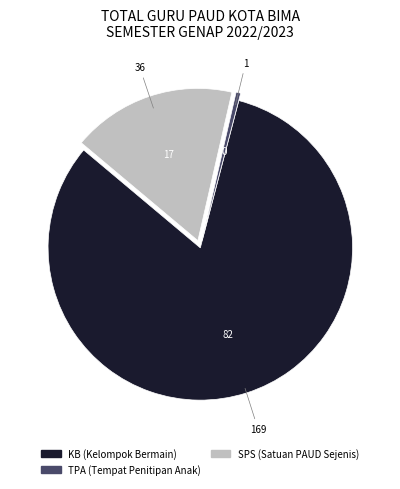

How many slices are in this pie chart?

3